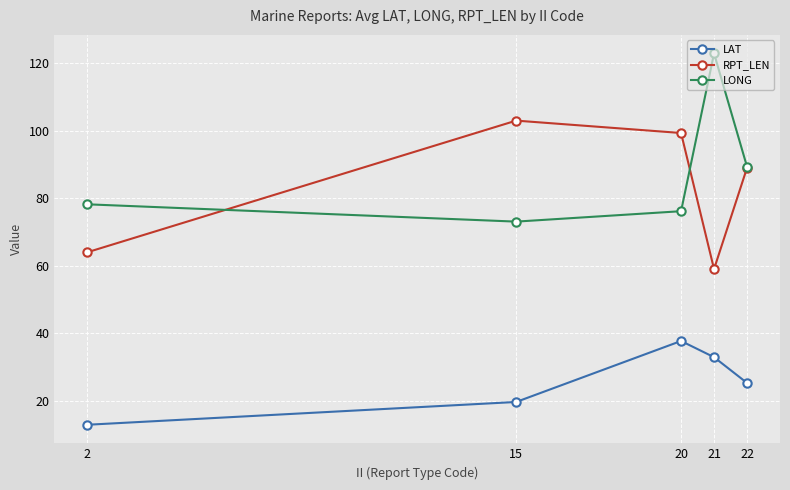

Is the value of LONG at 21 greater than the value of RPT_LEN at 22?

Yes